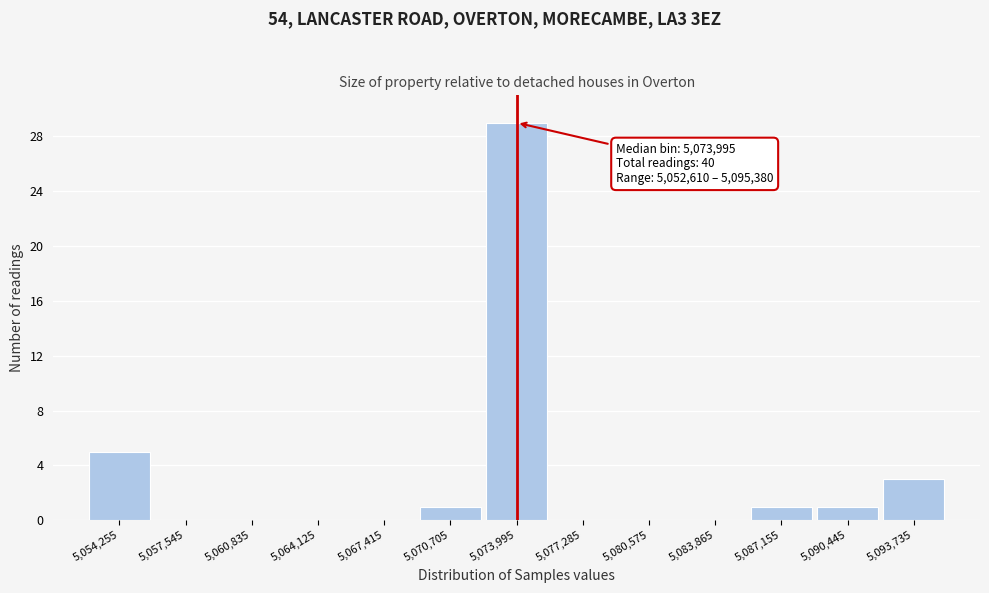

Which range on the x-axis has the tallest bar?

5072500 to 5075500